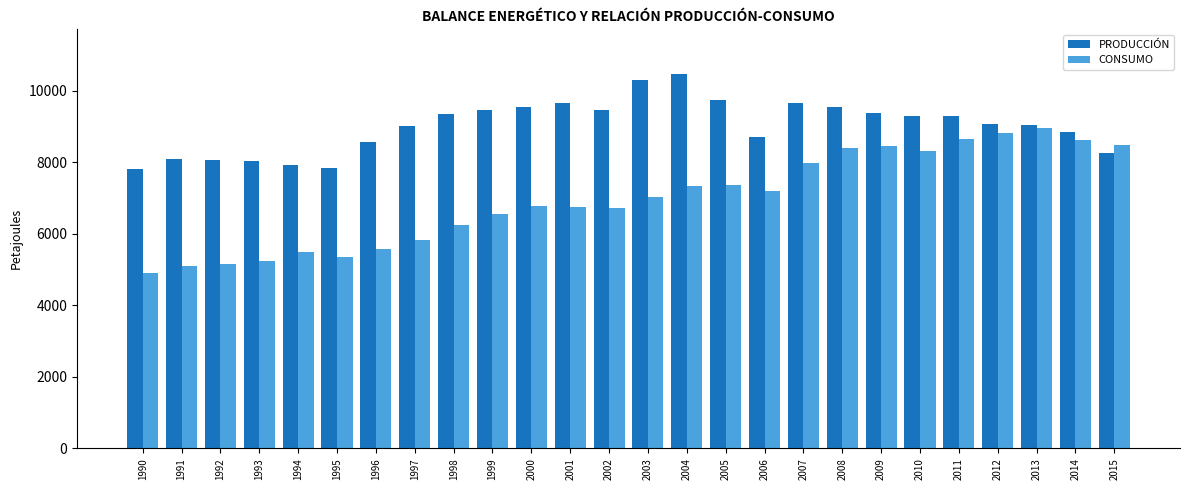

The value of PRODUCCIÓN at 1998 is 9353.7. True or false?

True